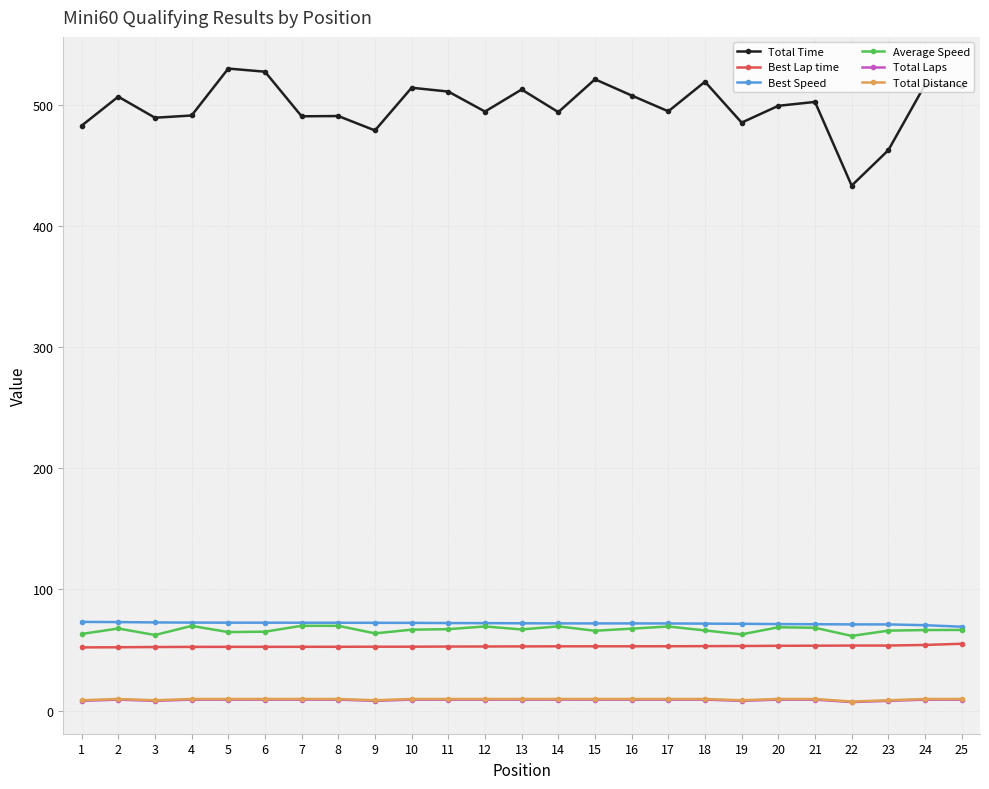

True or false: Total Laps and Best Lap time cross at least once.

False